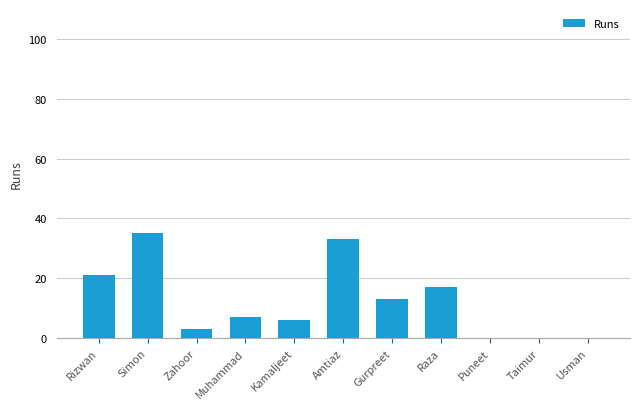

Is it true that the value at Gurpreet is 13?

True